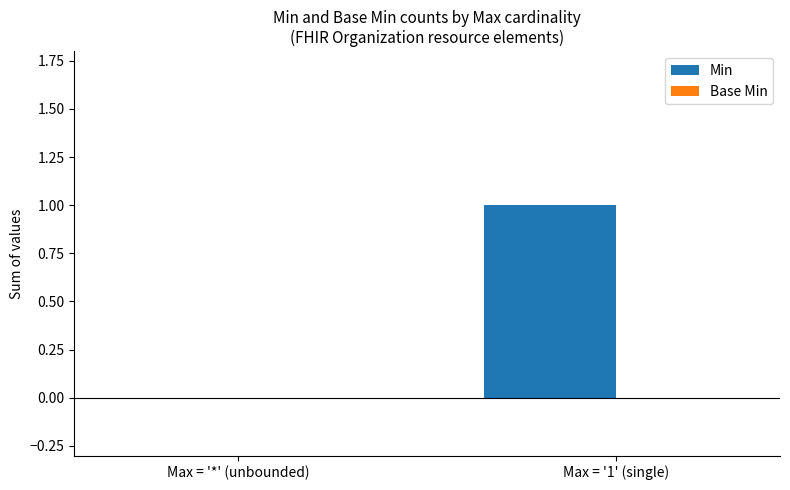

How many distinct data groups are displayed?

1